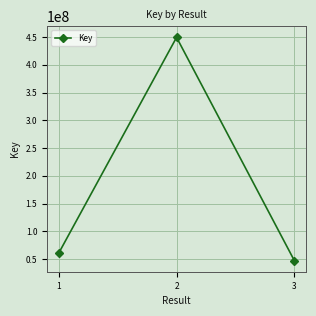

How many values are below 60997817?

1